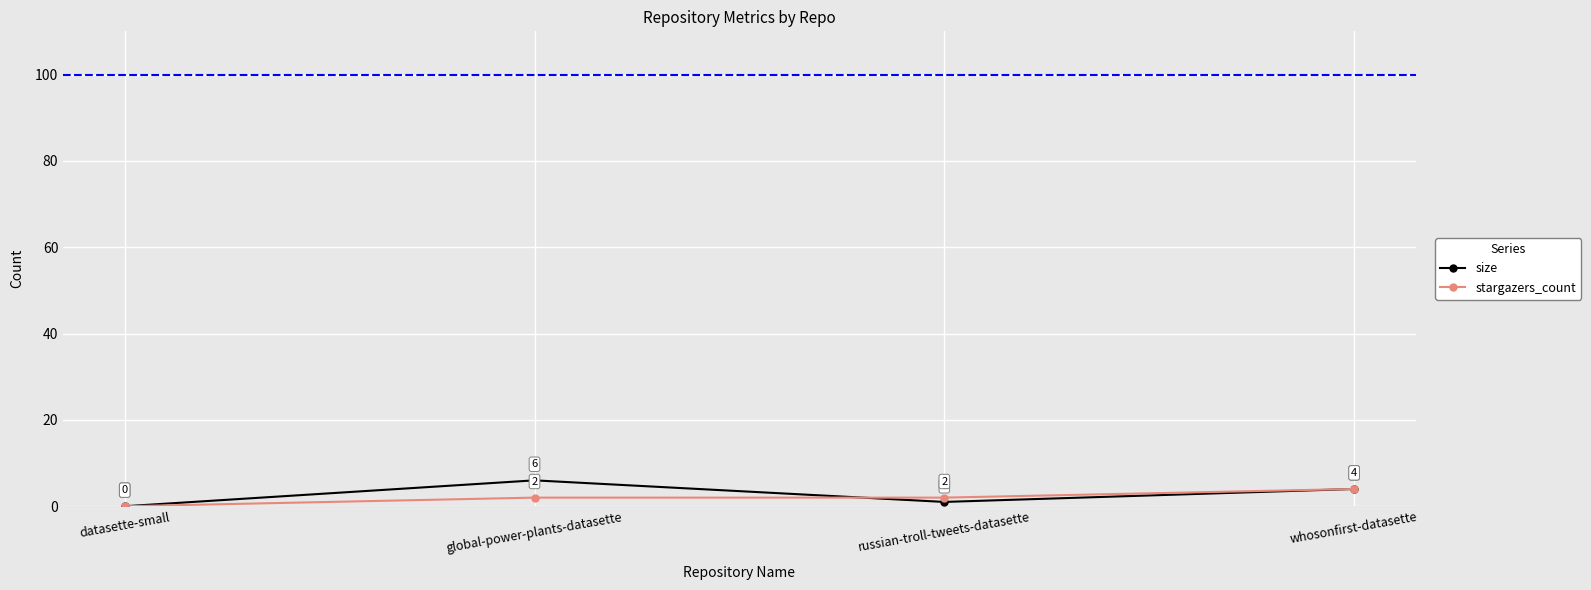

True or false: stargazers_count has more than 2 interior local peaks.

False